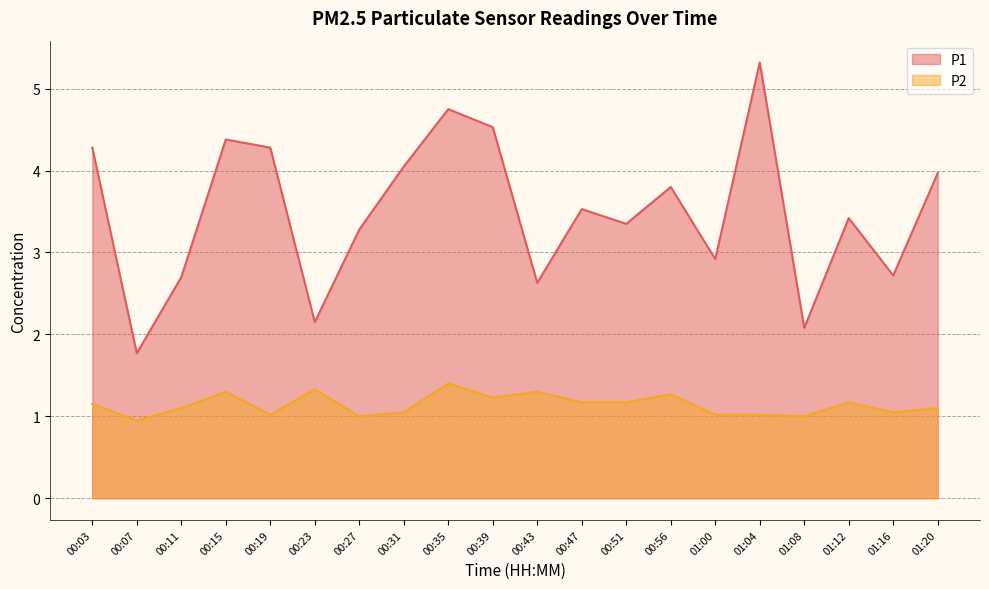

The value of P1 at 01:00 is 4.1. True or false?

False